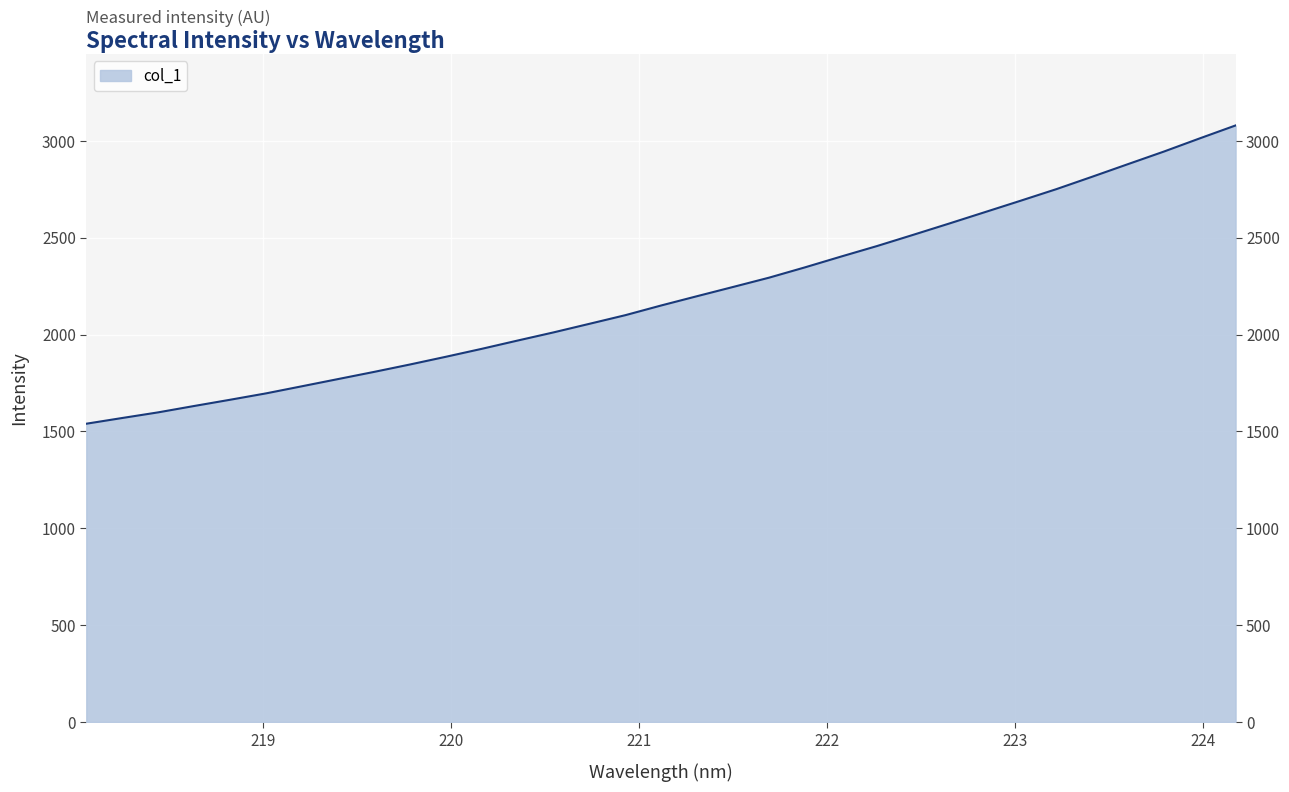

How many distinct data groups are displayed?

1